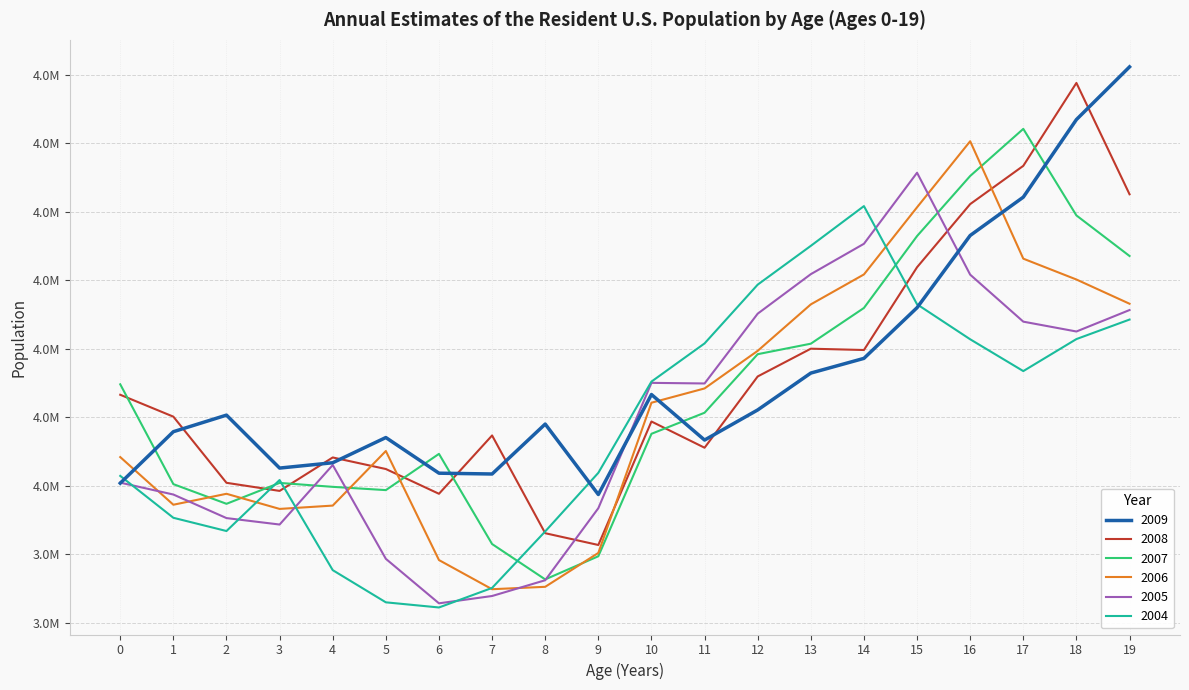

At which category is the sum across all series the highest?

18